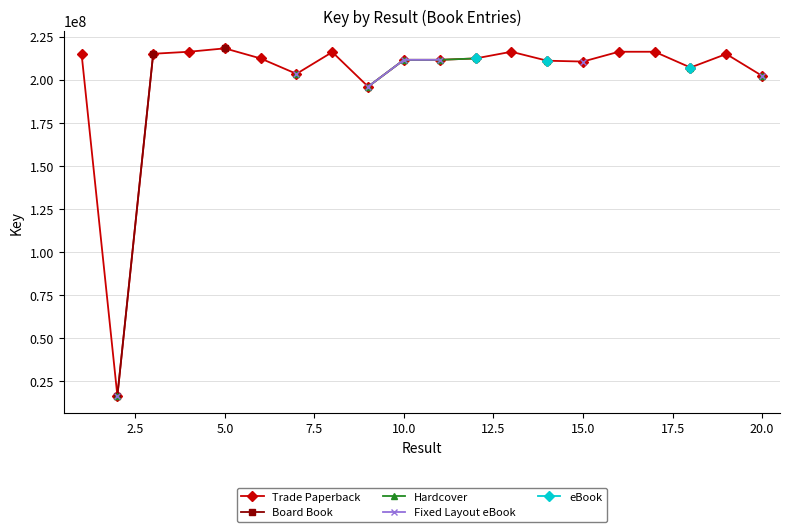

True or false: Trade Paperback has more than 2 points higher than both neighbors.

True